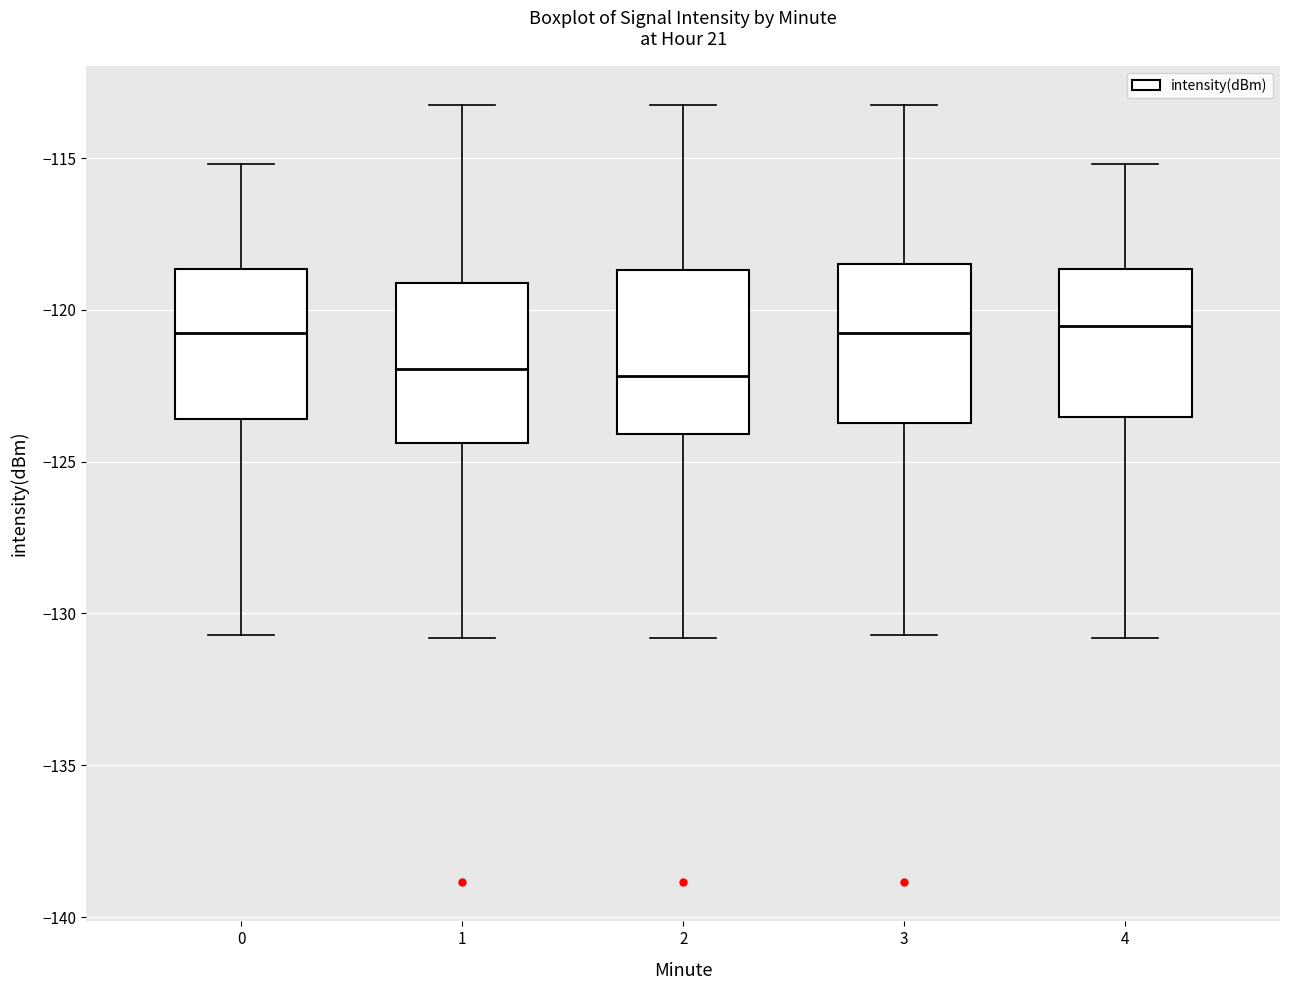

Reading left to right, read every box against the y-axis: the position of its median line, the range the box covers, and the ends of its whiskers. The values are not printed on the chart, so give them approximately, as read against the axis.

0: median -121.0, box -123.5 to -118.5, whiskers -130.5 to -115.0
1: median -122.0, box -124.5 to -119.0, whiskers -131.0 to -113.0
2: median -122.0, box -124.0 to -118.5, whiskers -131.0 to -113.0
3: median -121.0, box -123.5 to -118.5, whiskers -130.5 to -113.0
4: median -120.5, box -123.5 to -118.5, whiskers -131.0 to -115.0